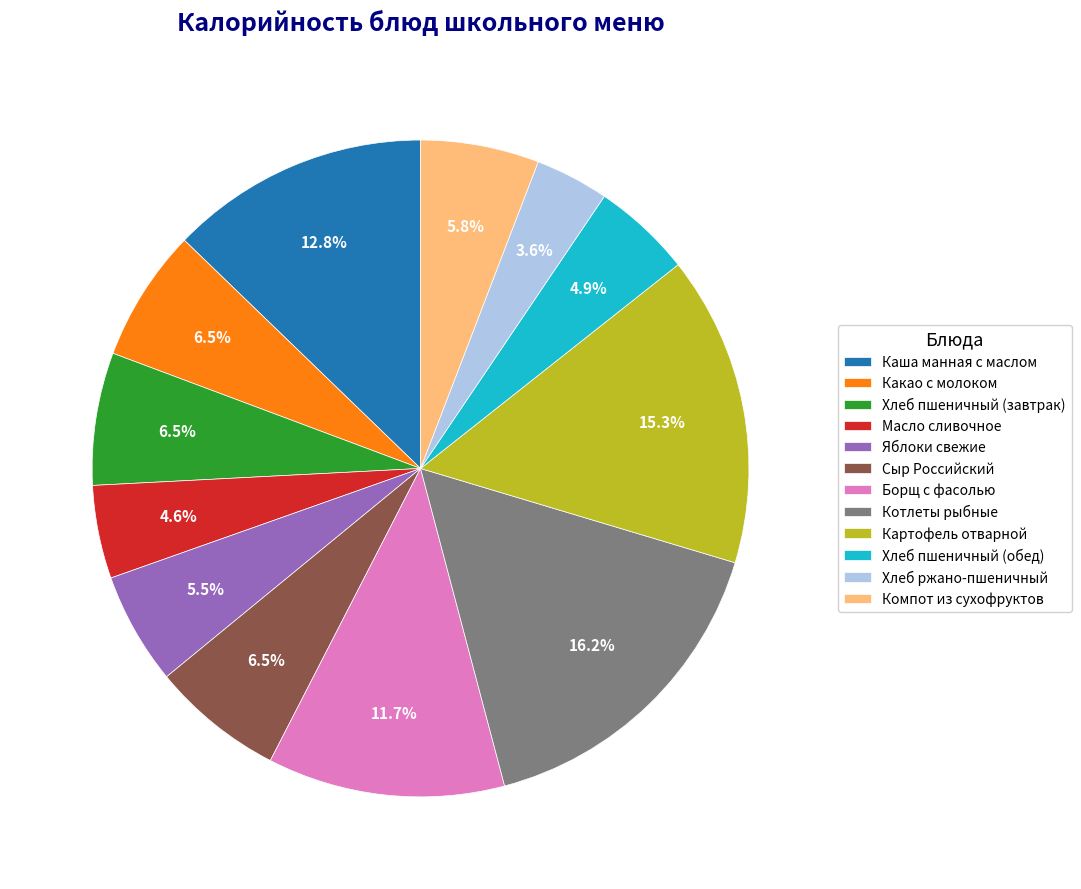

Combined, what portion of the pie is Сыр Российский and Масло сливочное?

11.1%